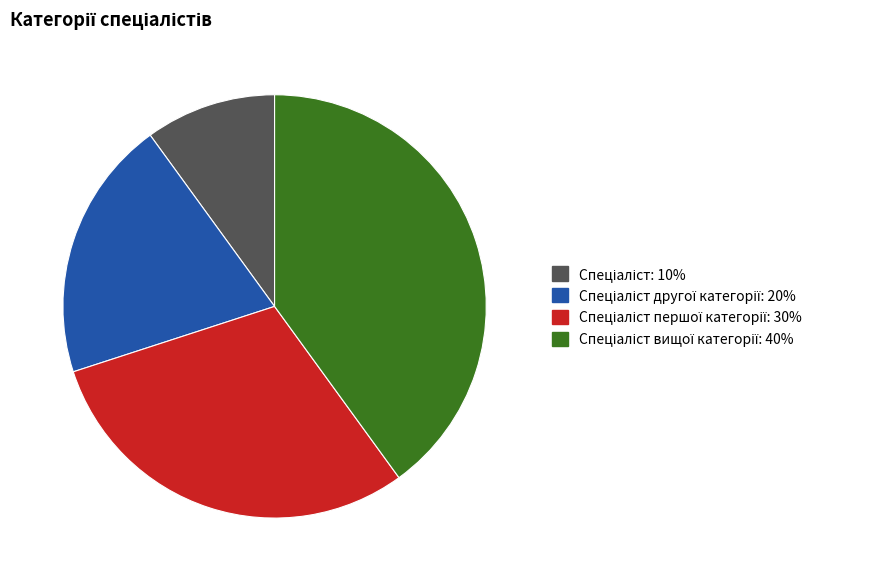

Is there a majority slice in this chart?

No